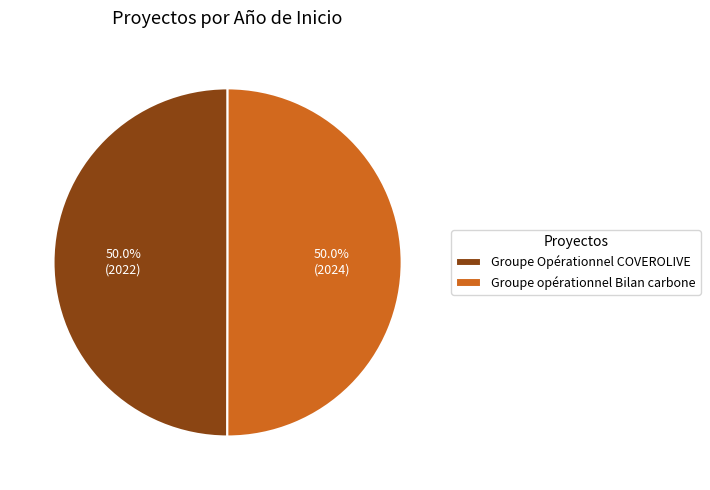

What is the total percentage of Groupe opérationnel Bilan carbone and Groupe Opérationnel COVEROLIVE?

100.0%